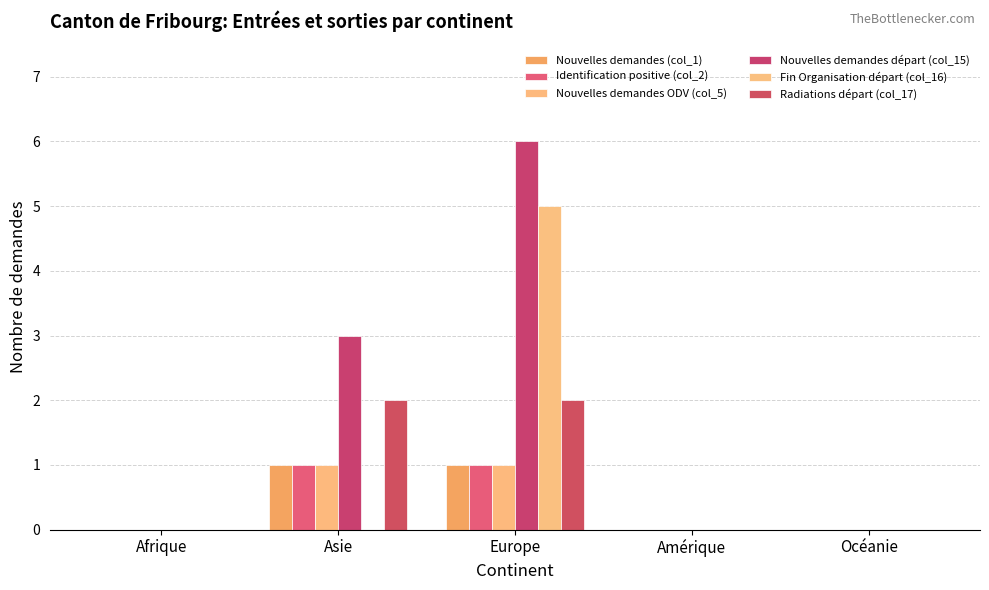

What is the difference between the second highest and minimum values in the Nouvelles demandes (col_1) series?

1